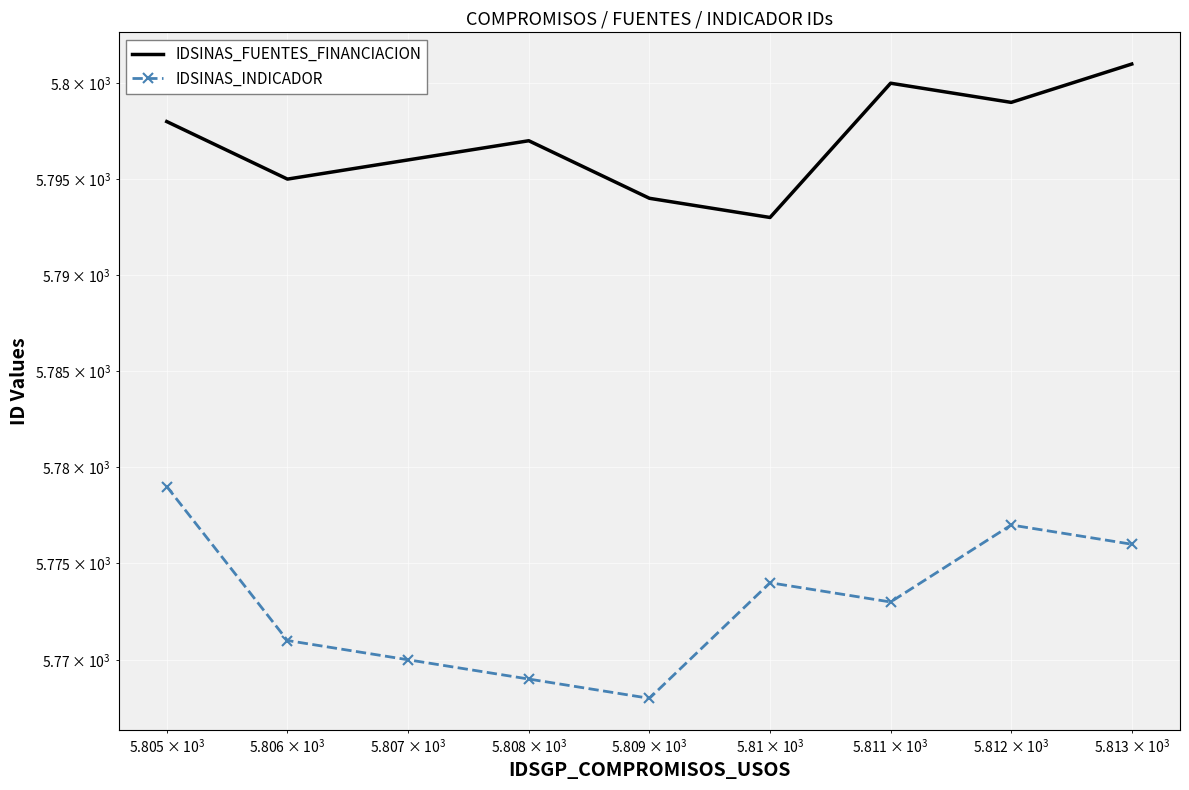

Which series has the largest total across all categories?

IDSINAS_FUENTES_FINANCIACION